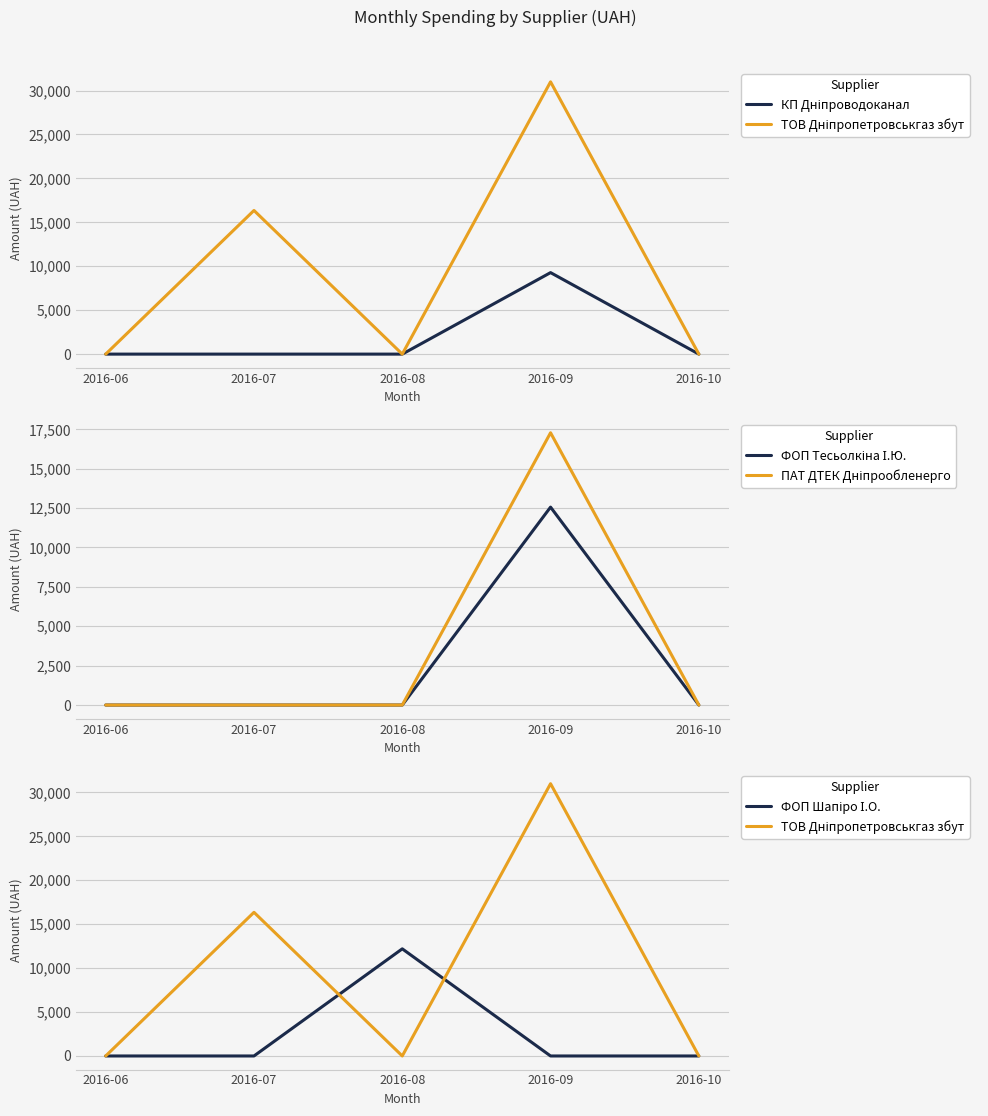

Which series has the widest spread of values?

ТОВ Дніпропетровськгаз збут